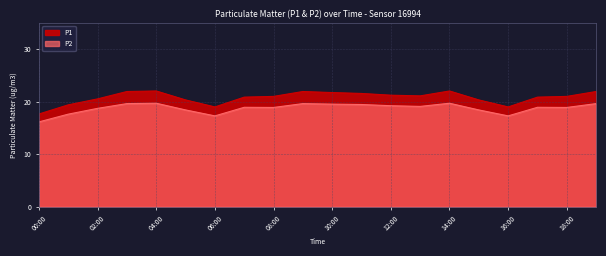

At which label does P2 reach its peak?

04:00